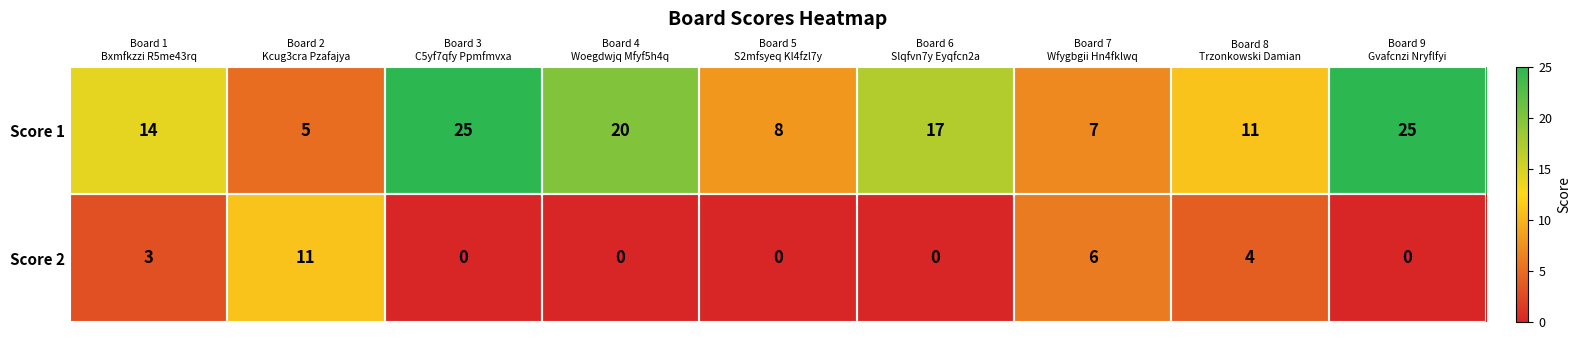

Which series has the largest total across all categories?

Score 1